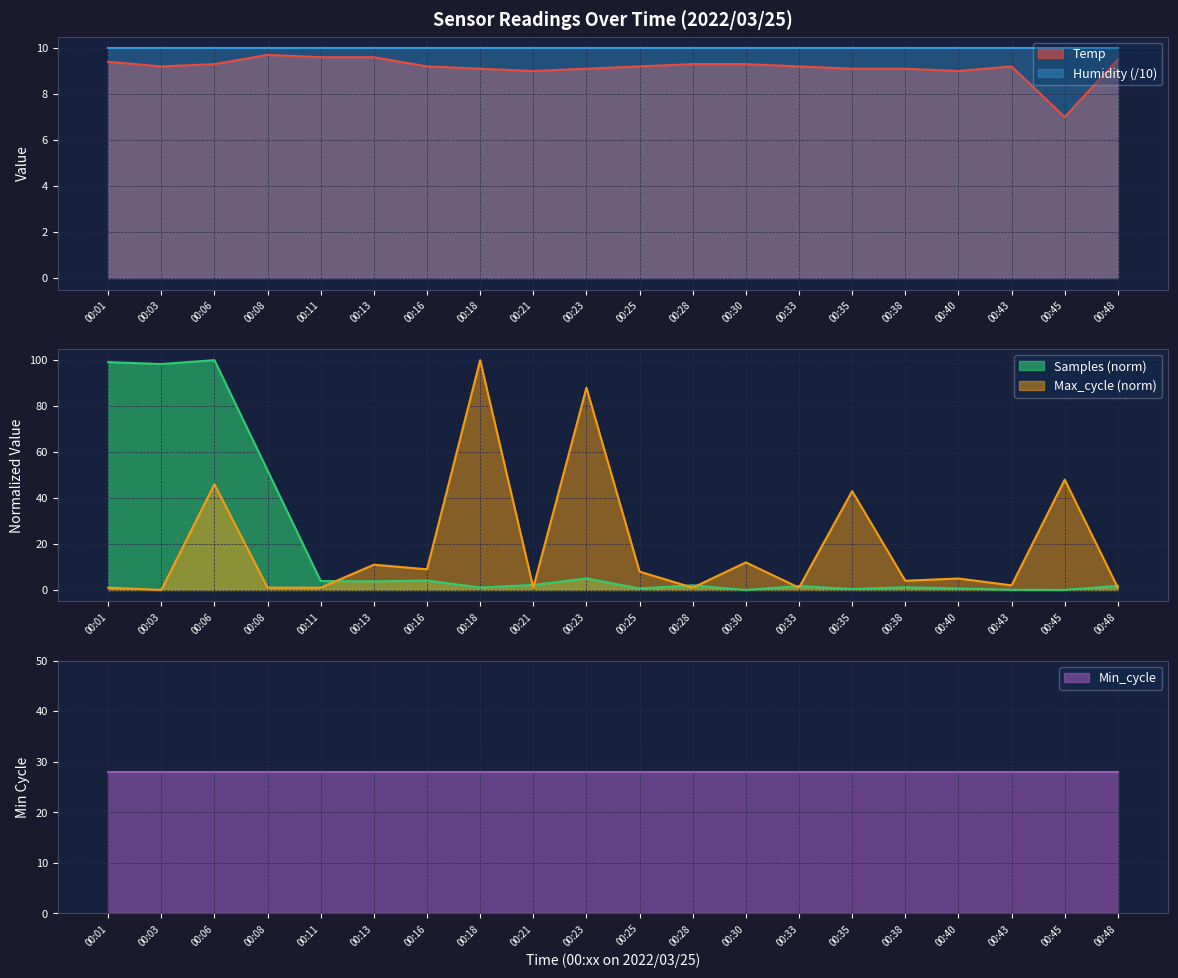

What is the total value across all series at 00:06?

155.3